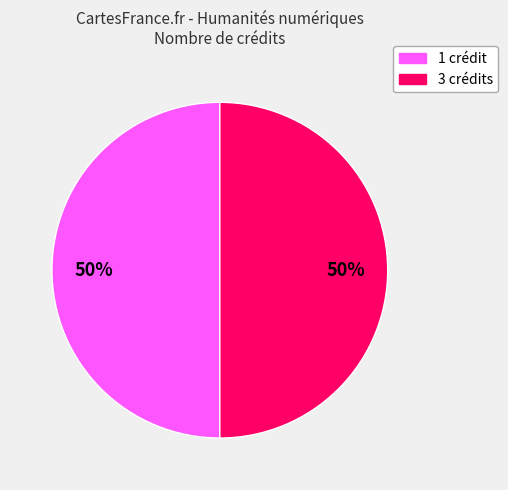

Approximately how many times larger is the value at 3 crédits compared to 1 crédit?

1.0